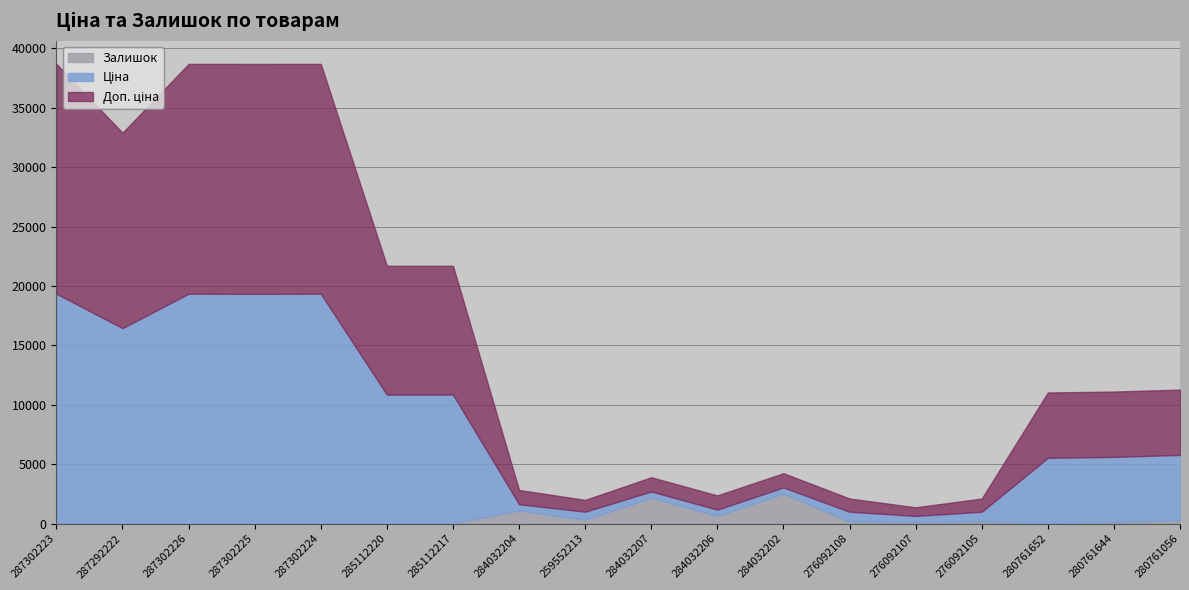

What is the highest value of the Залишок series?

2522.0